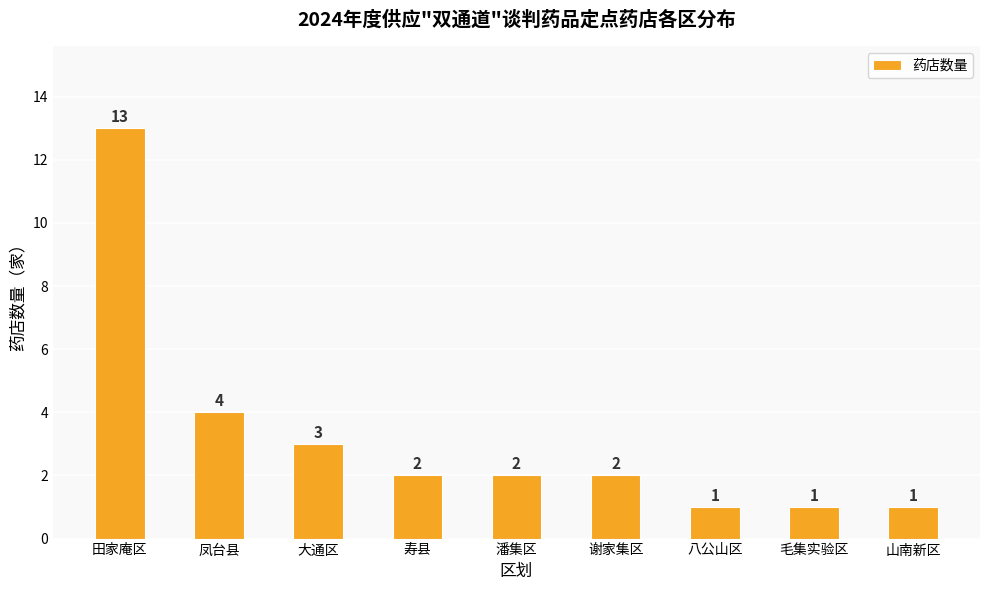

What is the value of the 8th bar from the left?

1